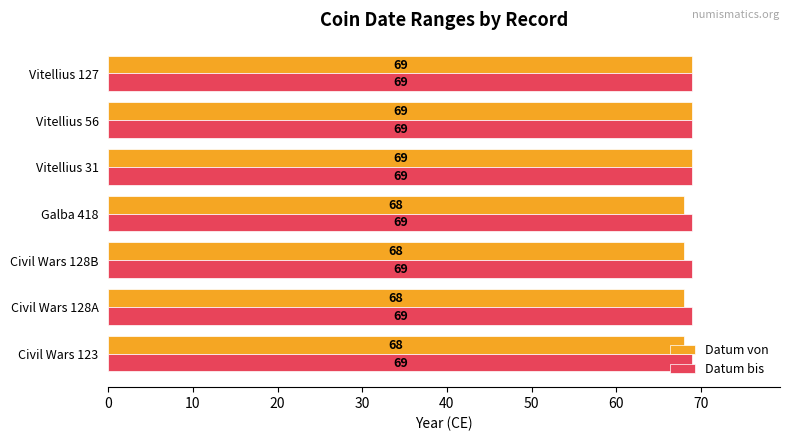

What are all the series names shown in the legend?

Datum von, Datum bis